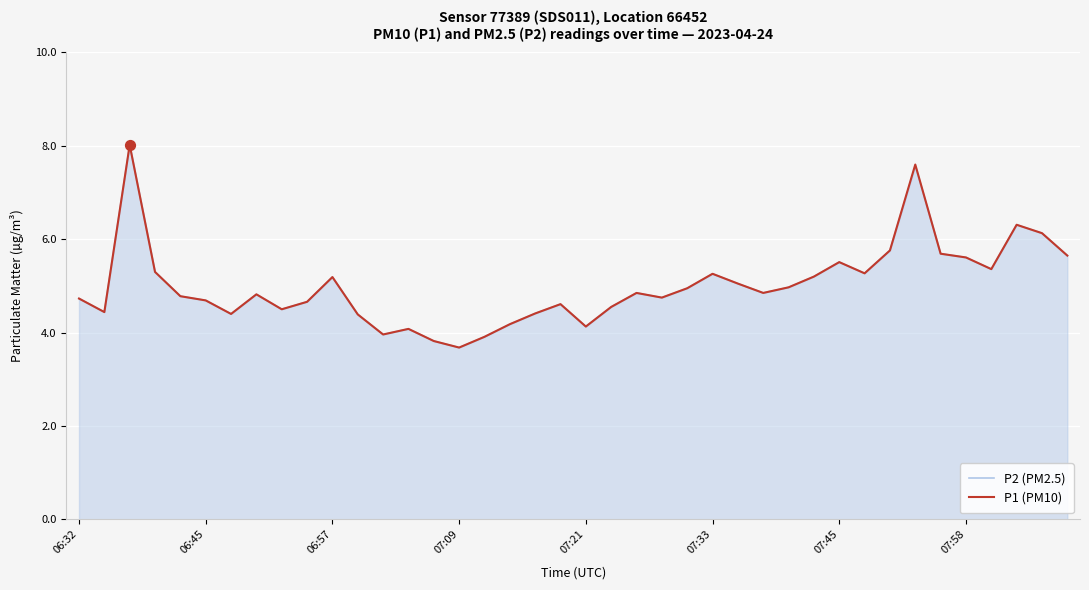

What is the minimum value for P2 (PM2.5)?

3.7